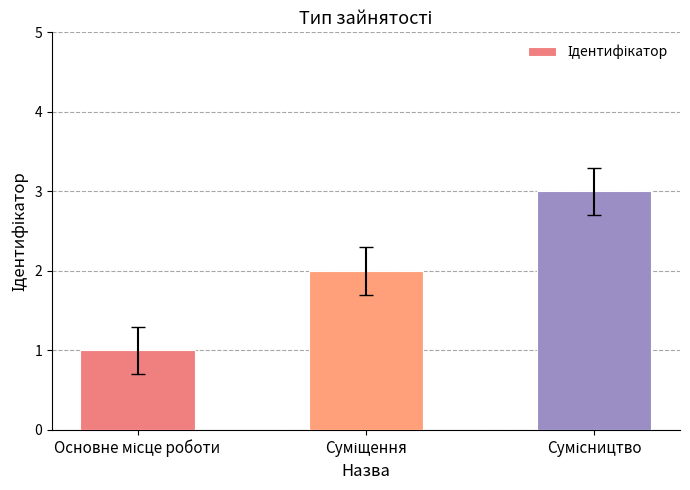

How many series are shown in this chart?

1